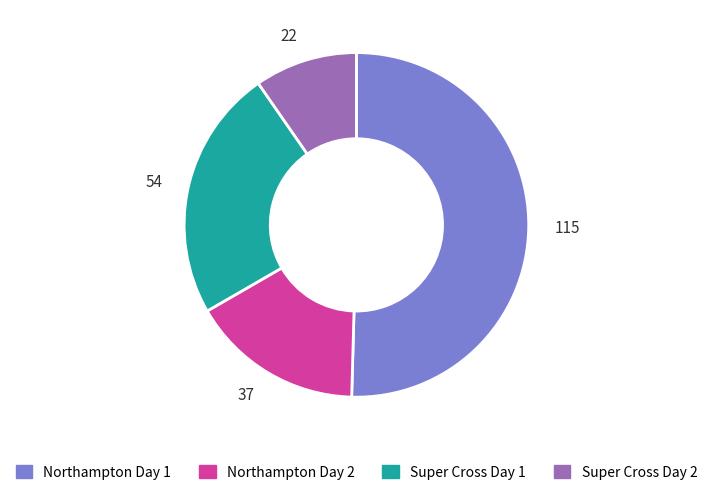

Count the number of slices in the pie.

4